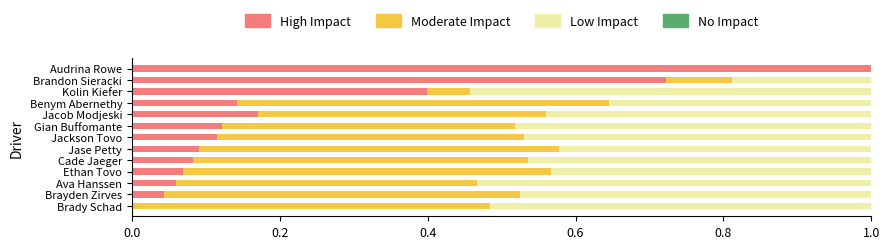

What is the total value across all series at Brandon Sieracki?

1.0